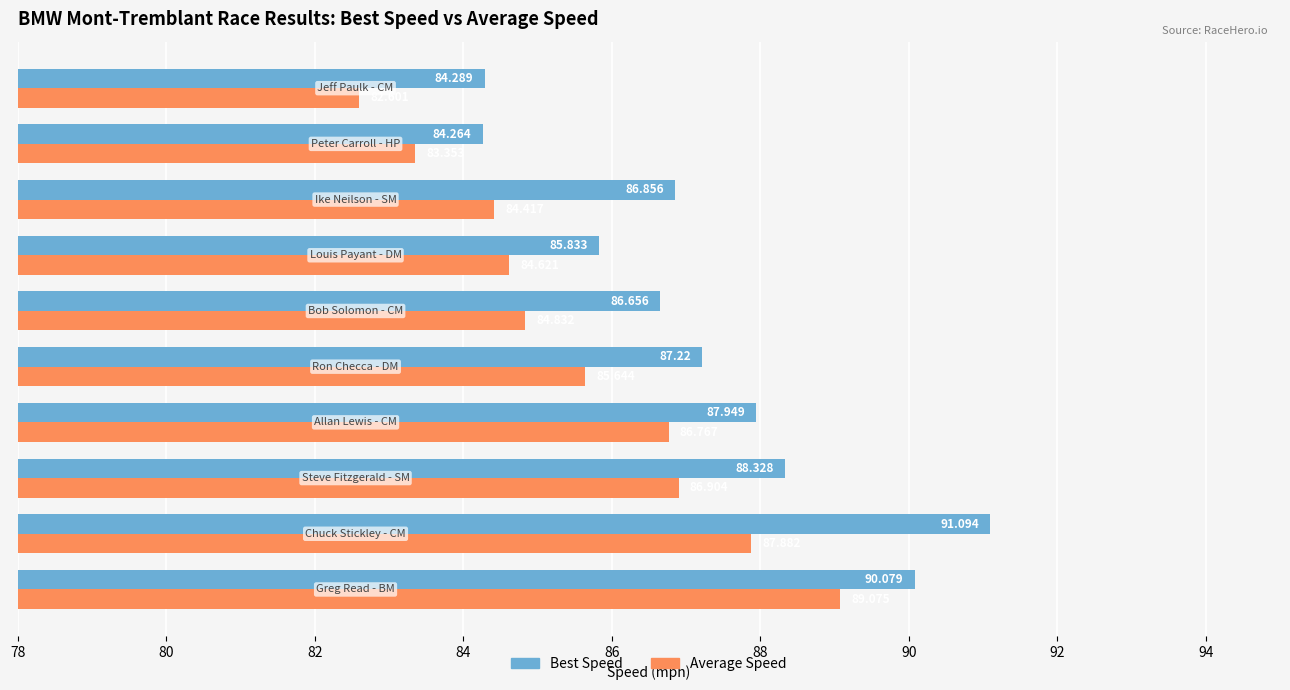

Which series has the widest spread of values?

Best Speed